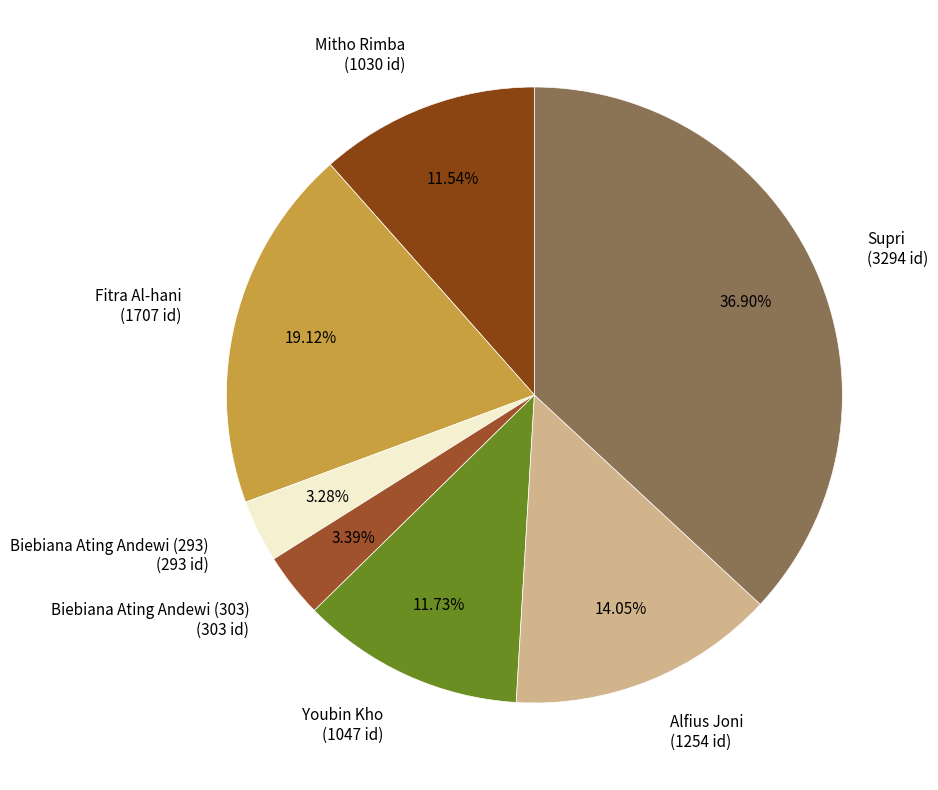

How many slices are in this pie chart?

7